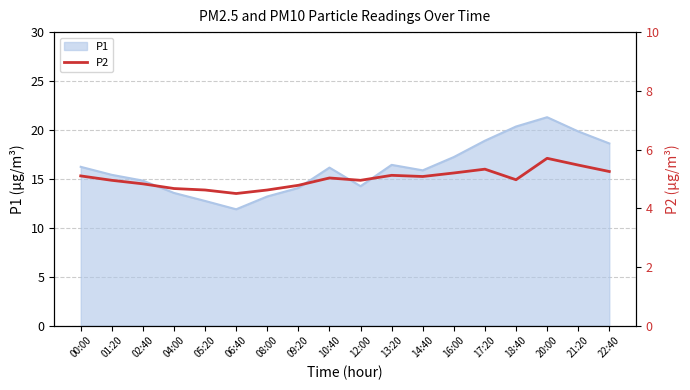

Is it true that P1 equals 15.9 at 14:40?

True